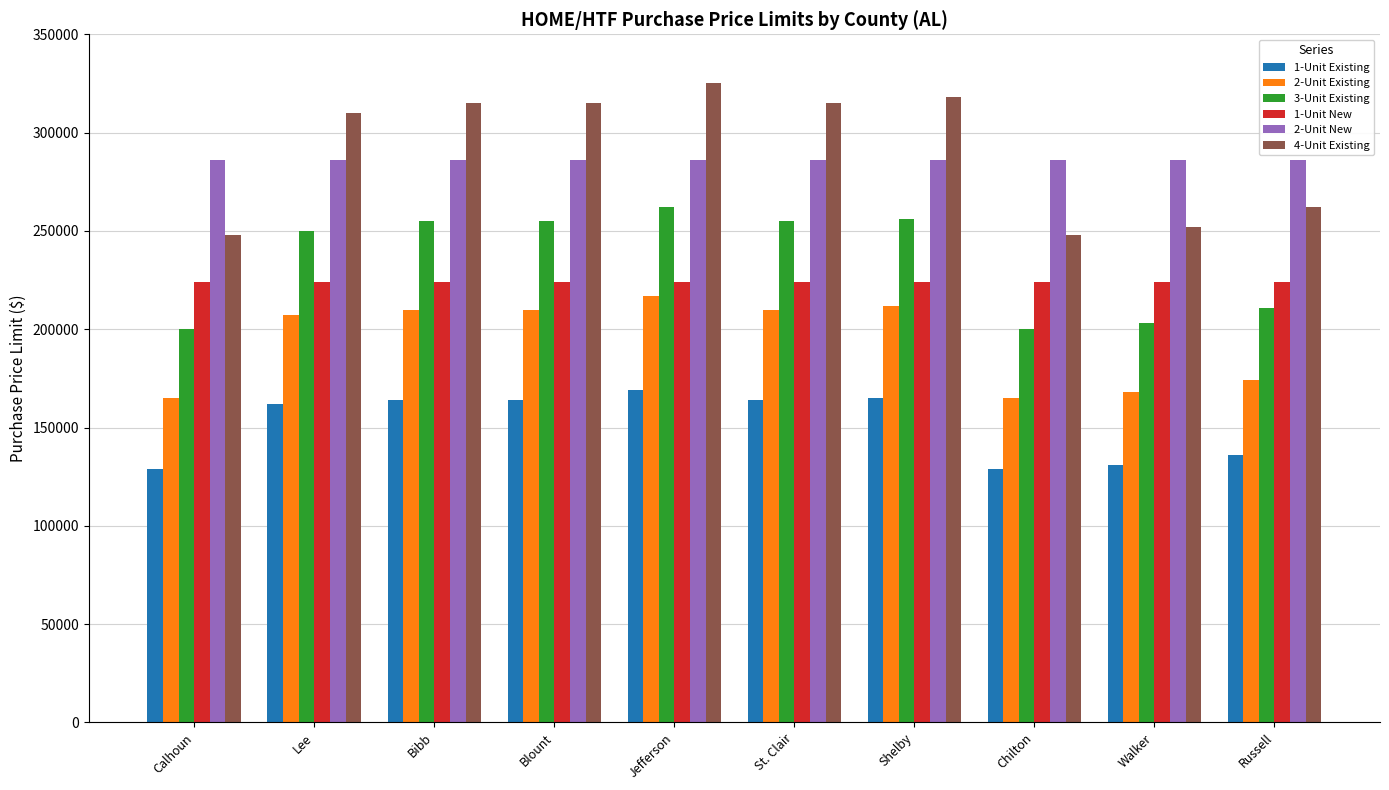

Are the bars horizontal?

No